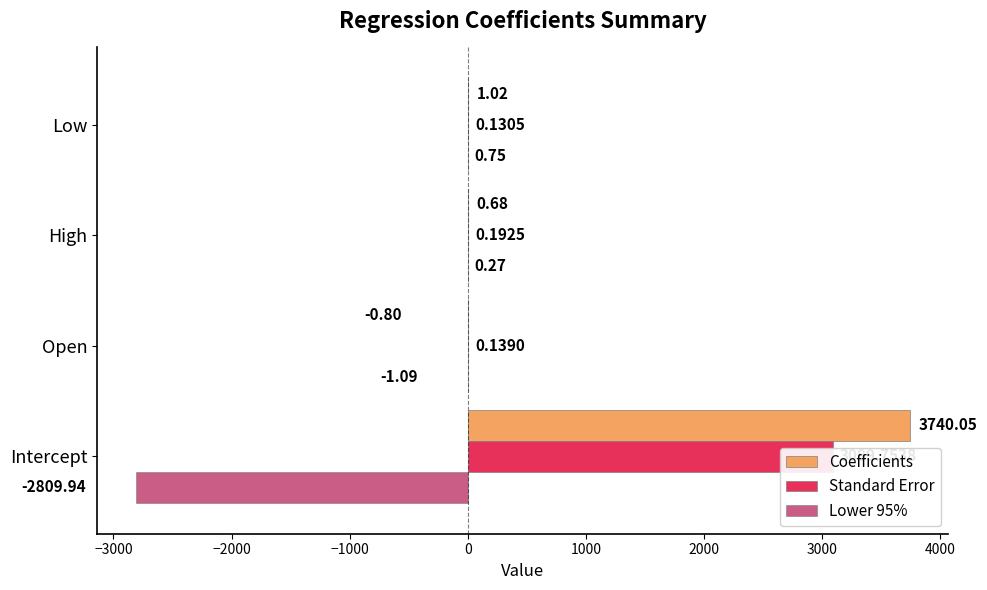

Which series has the widest spread of values?

Coefficients